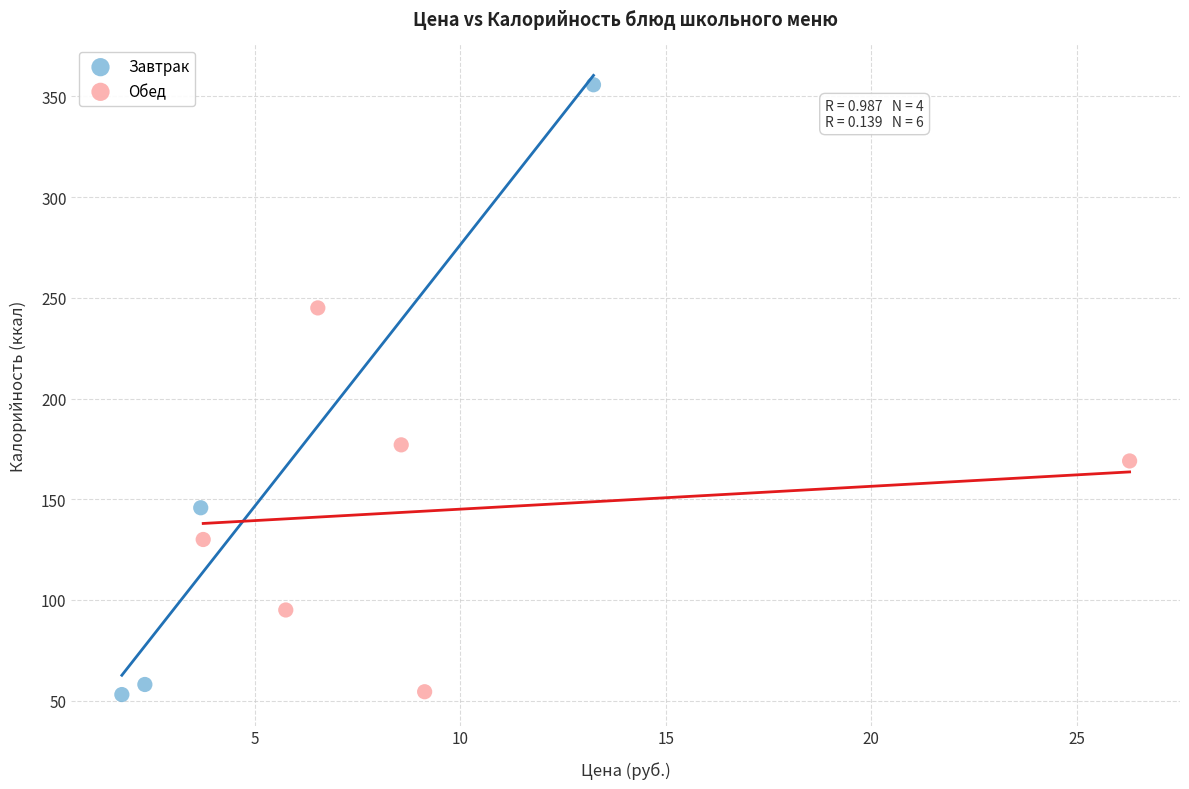

Which series has the widest spread of Y values?

Завтрак